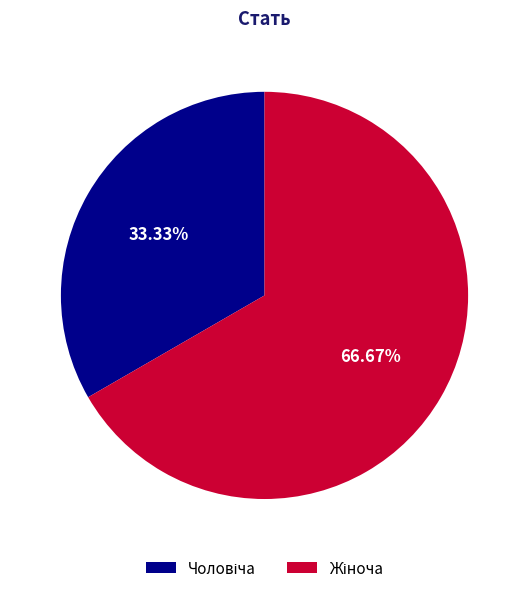

Does any single category account for the majority?

Yes